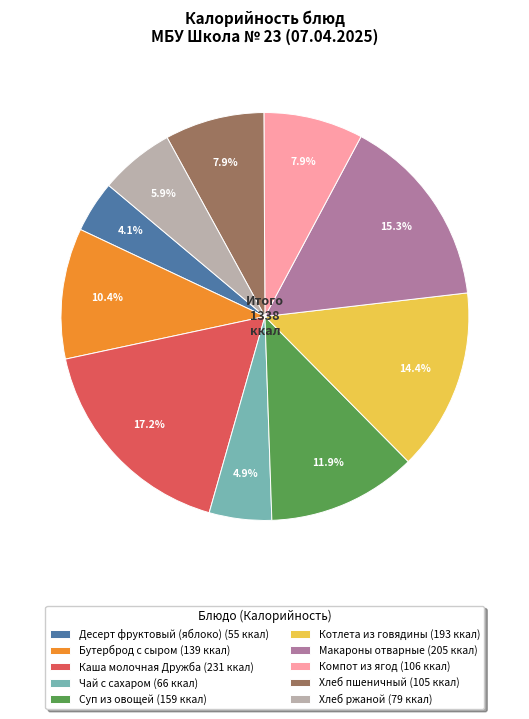

Does Бутерброд с сыром (139 ккал) represent more than half of the total?

No